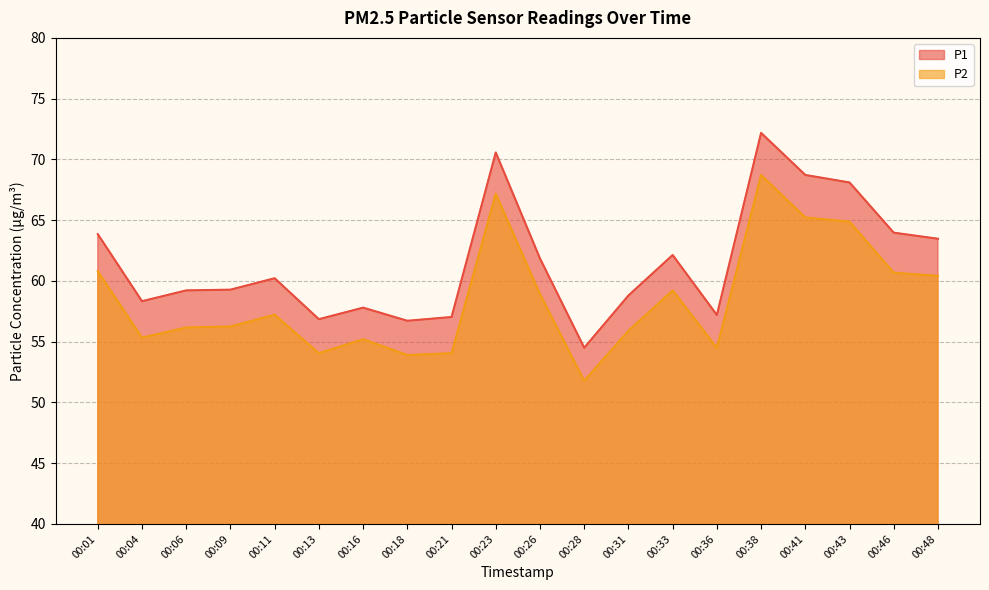

What is the difference between the maximum and second lowest values in the P2 series?

14.8